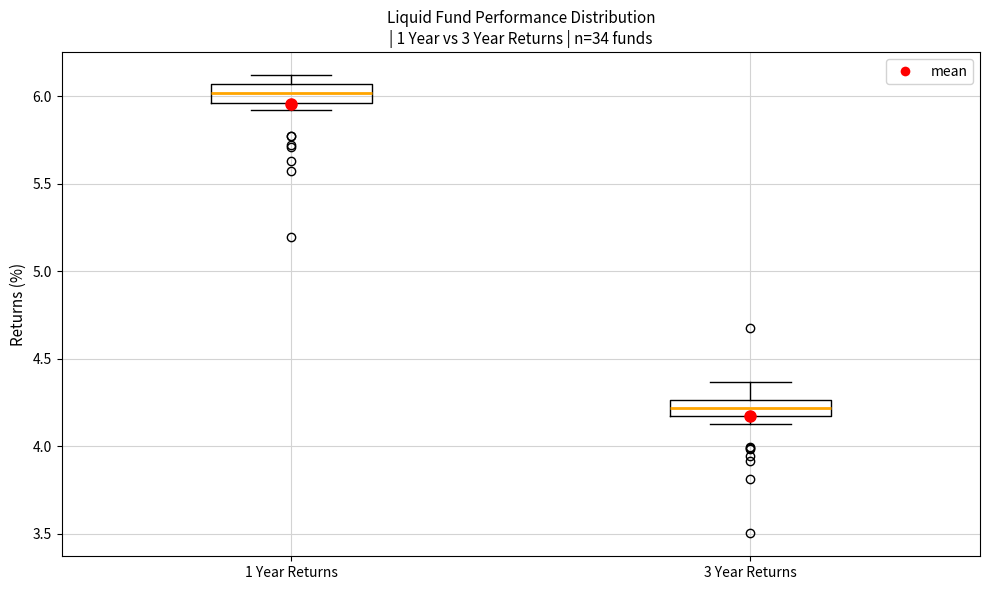

Where is the lower edge of the box for 1 Year Returns on the y-axis? The values are not printed on the chart, so give them approximately, as read against the axis.

5.95